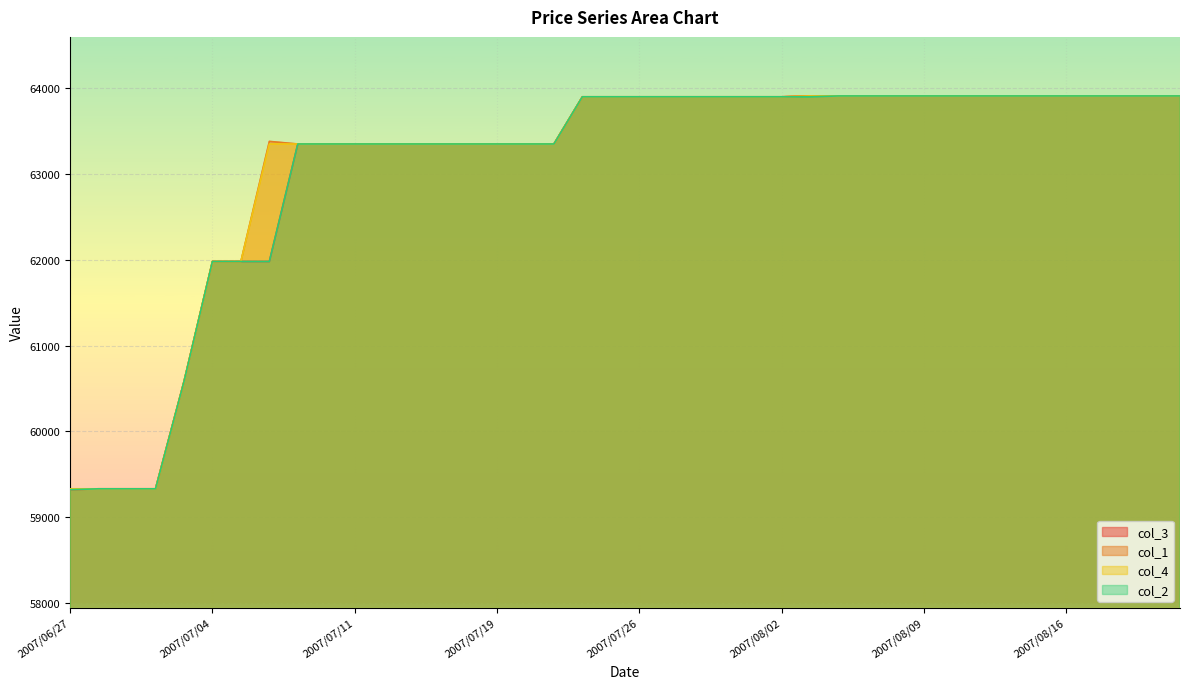

What is the label of the 40th point from the right?

2007/06/27